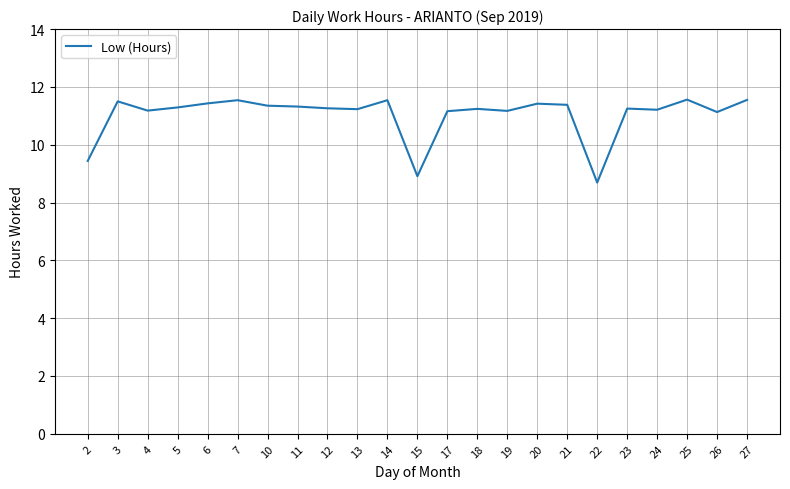

True or false: the data has more than 2 interior local peaks.

True